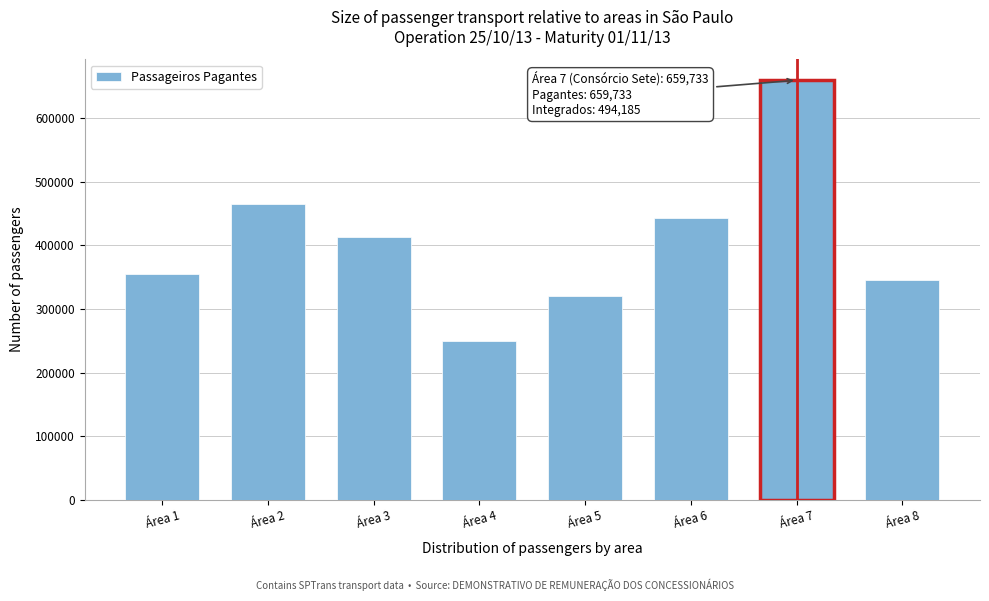

Reading right to left, what are all the values shown in this chart?

344774	659733	443761	320704	250059	413334	465792	354688